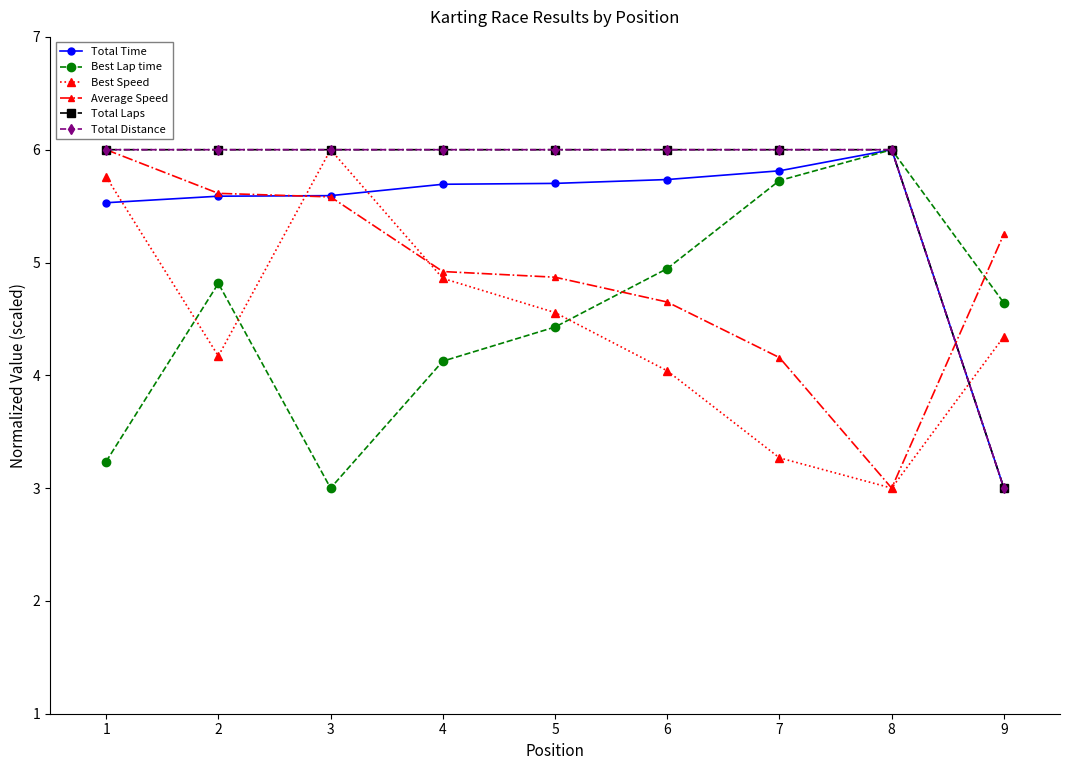

What is the difference between the maximum and minimum values in the Total Distance series?

3.0